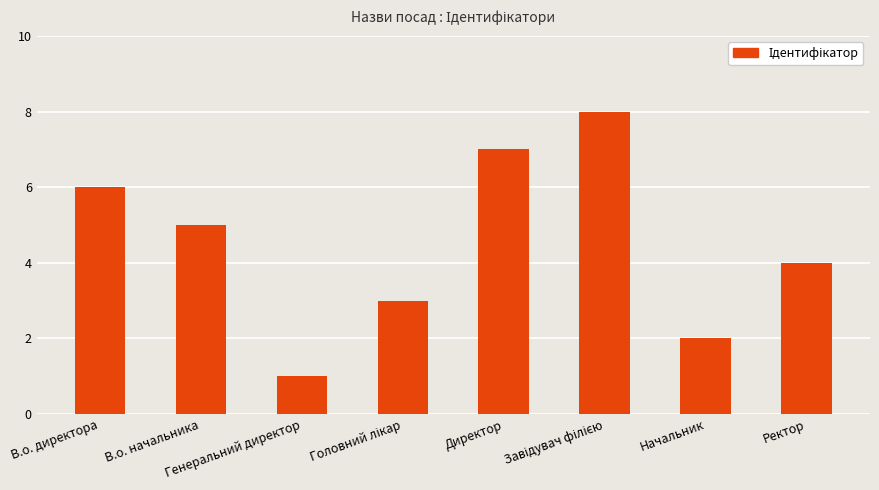

What is the difference between the maximum and minimum values?

7